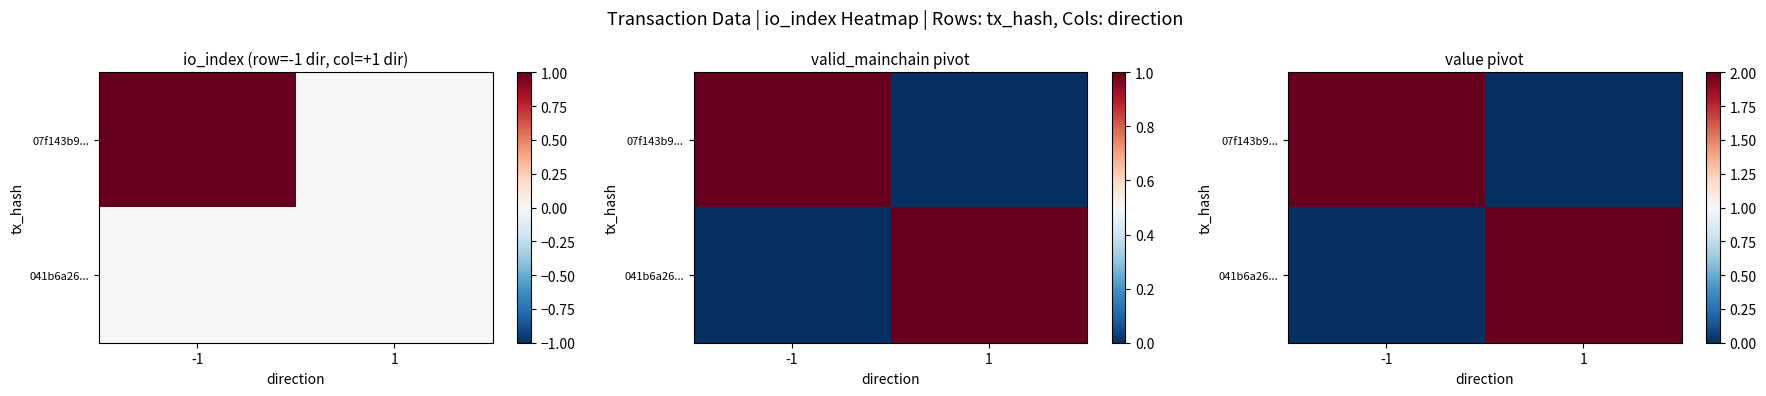

The value of 07f143b9... at -1 is 2. True or false?

True